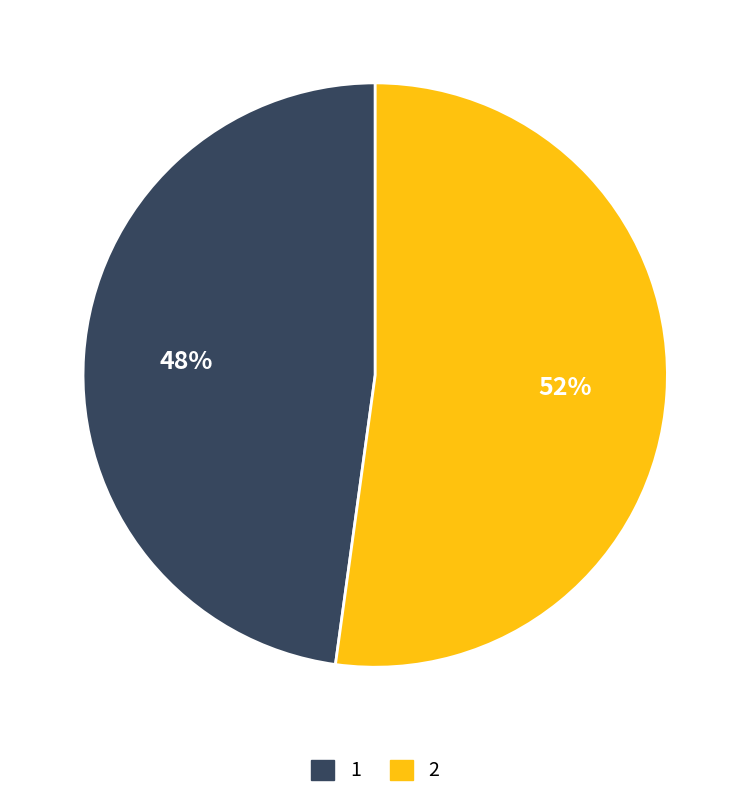

What is the smallest slice in the pie chart?

1